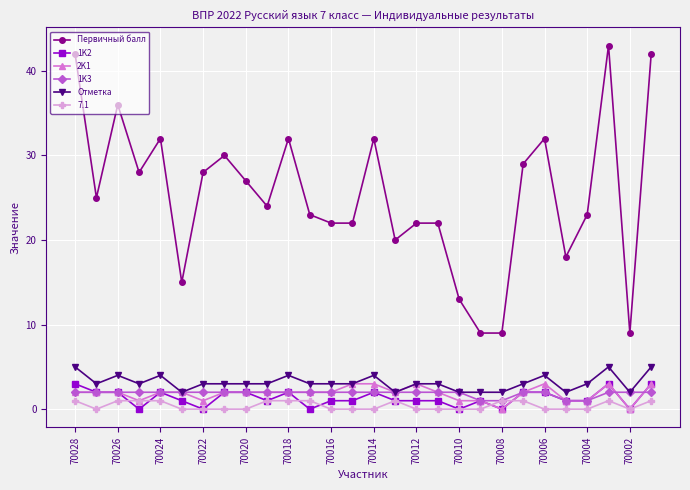

True or false: Отметка and 7.1 cross at least once.

False